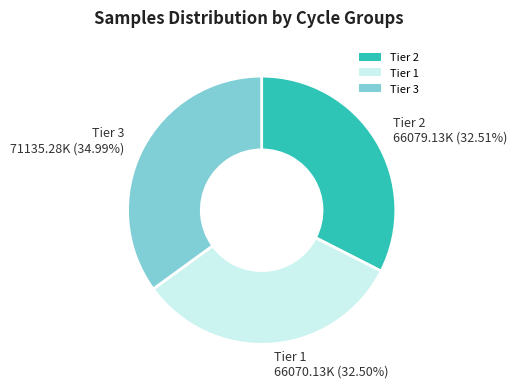

Is the sum of Tier 1 66070.13K (32.50%) and Tier 2 66079.13K (32.51%) greater than half?

Yes